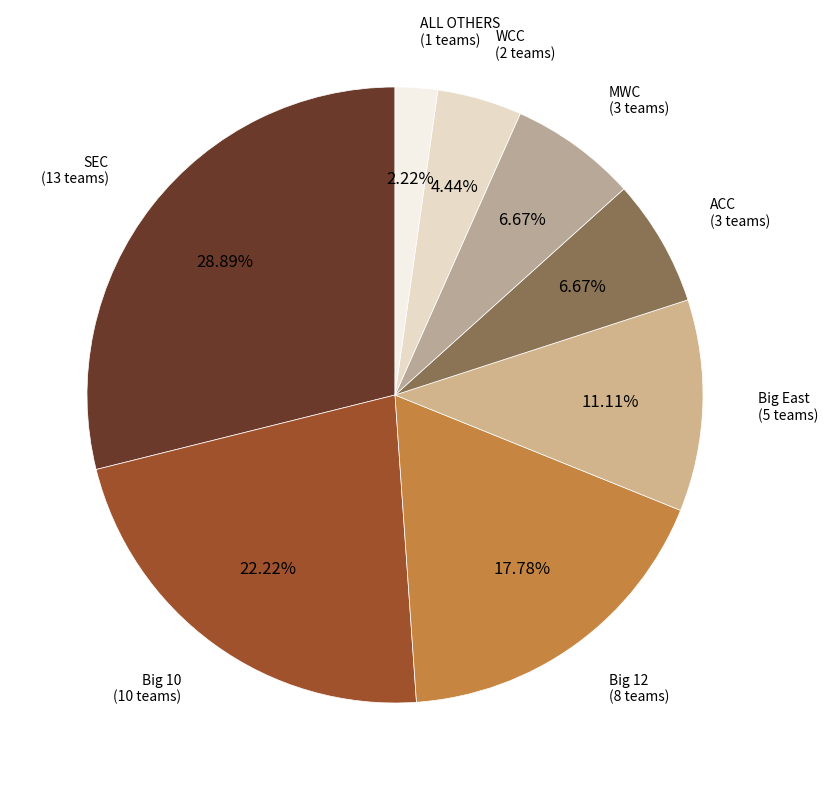

What is the ratio of the value at Big 12 to the value at MWC?

2.7